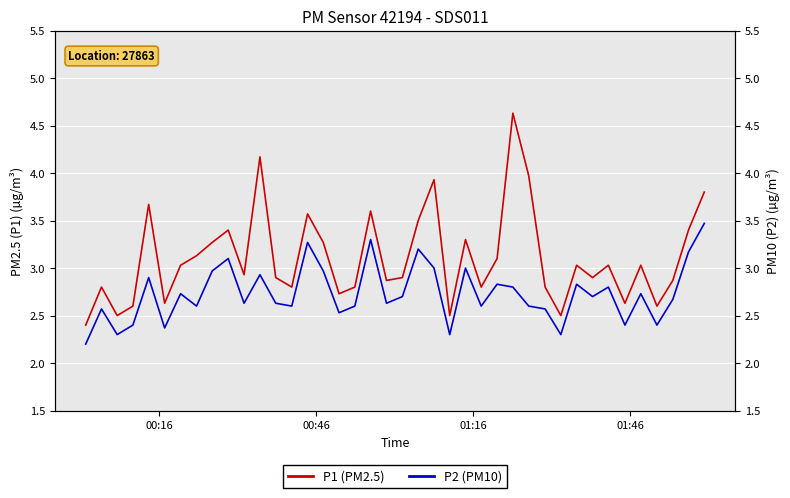

How many series are shown in this chart?

2